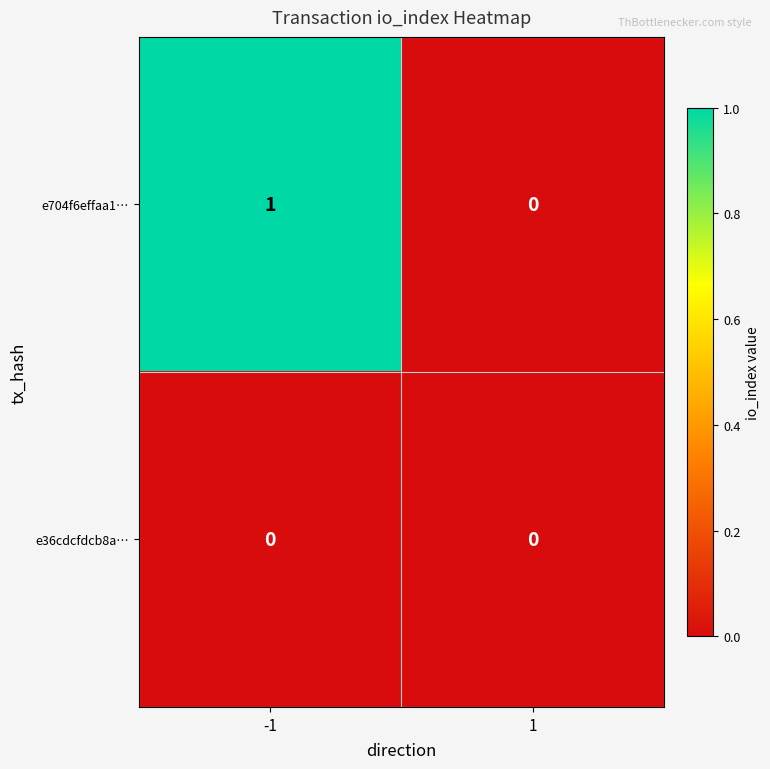

Rank the series by their maximum value, from highest to lowest.

e704f6effaa1…, e36cdcfdcb8a…